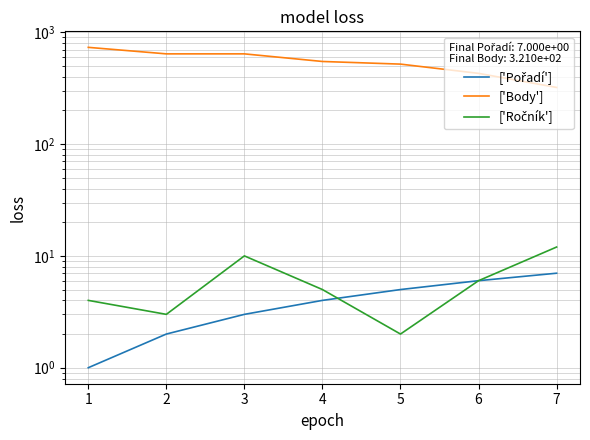

What are all the series names shown in the legend?

['Pořadí'], ['Body'], ['Ročník']